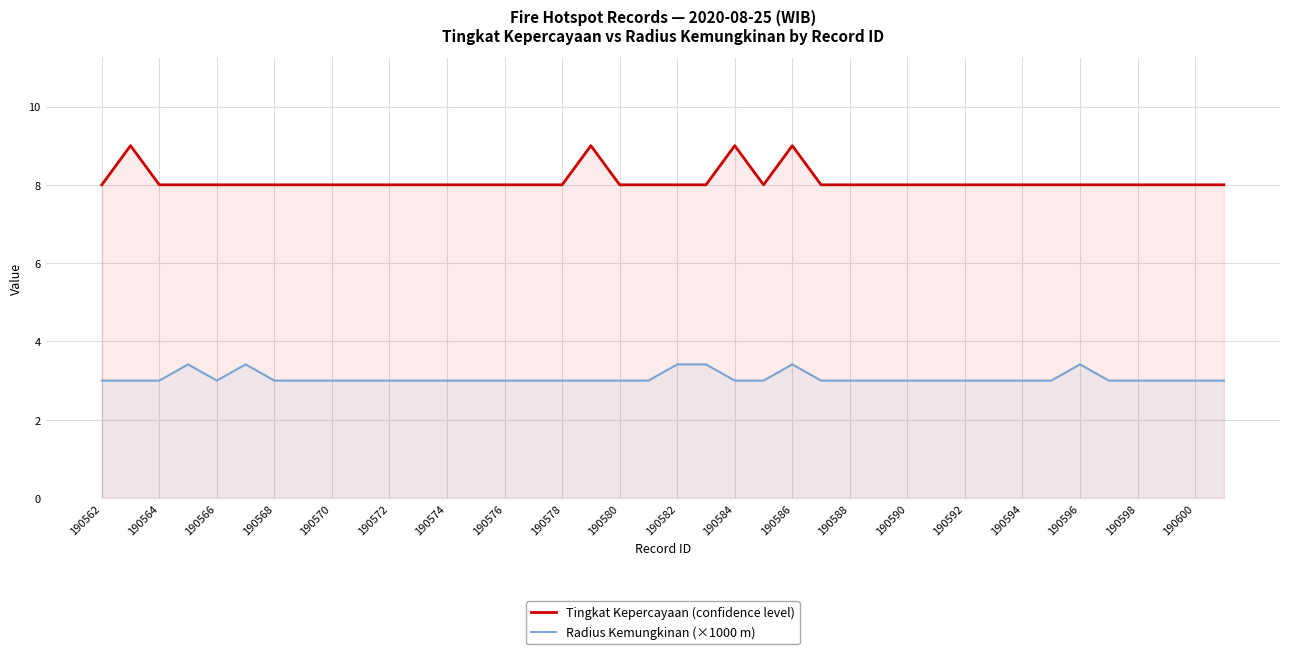

Is the value of Radius Kemungkinan (×1000 m) at 190580 greater than the value of Tingkat Kepercayaan (confidence level) at 190582?

No